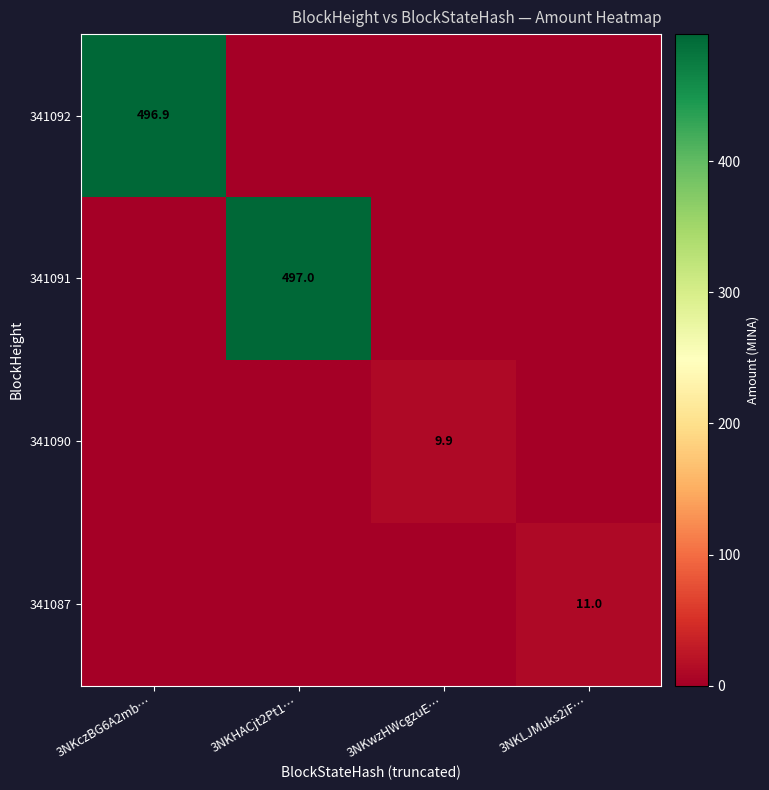

True or false: 341087 has a value of 11.0 at 3NKLJMuks2iF….

True